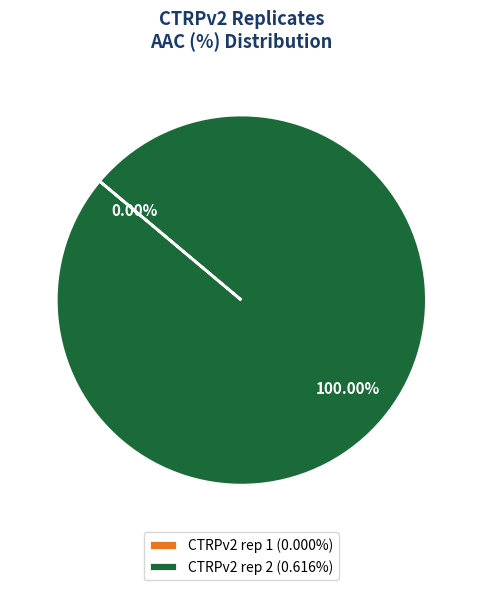

Which has a higher value, CTRPv2 rep 2 or CTRPv2 rep 1?

CTRPv2 rep 2